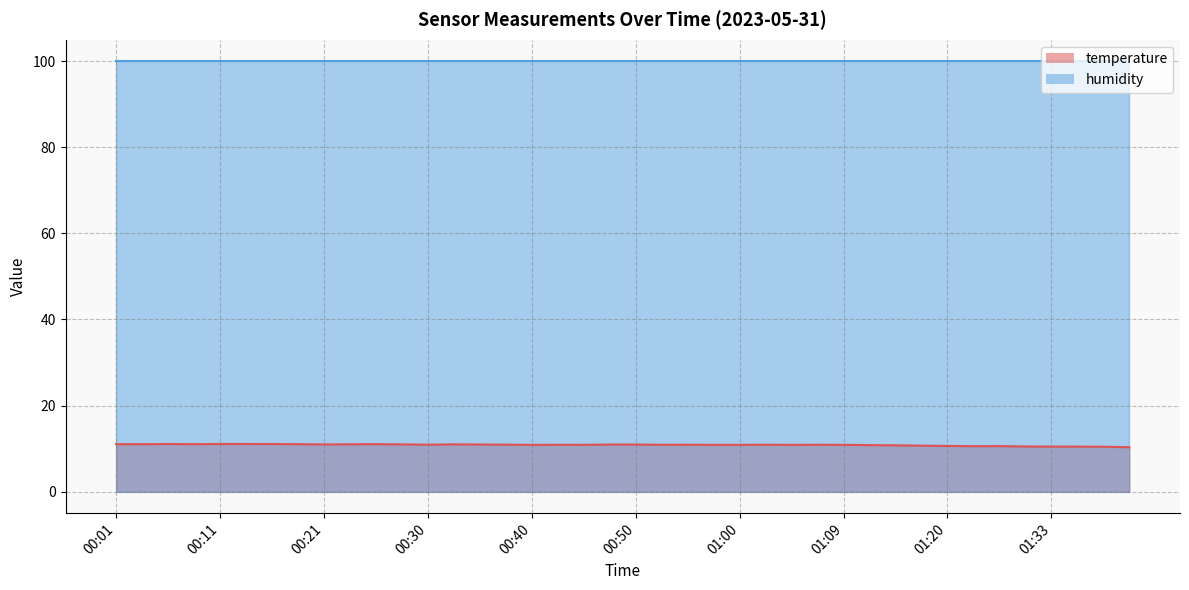

What is the average value?

10.8